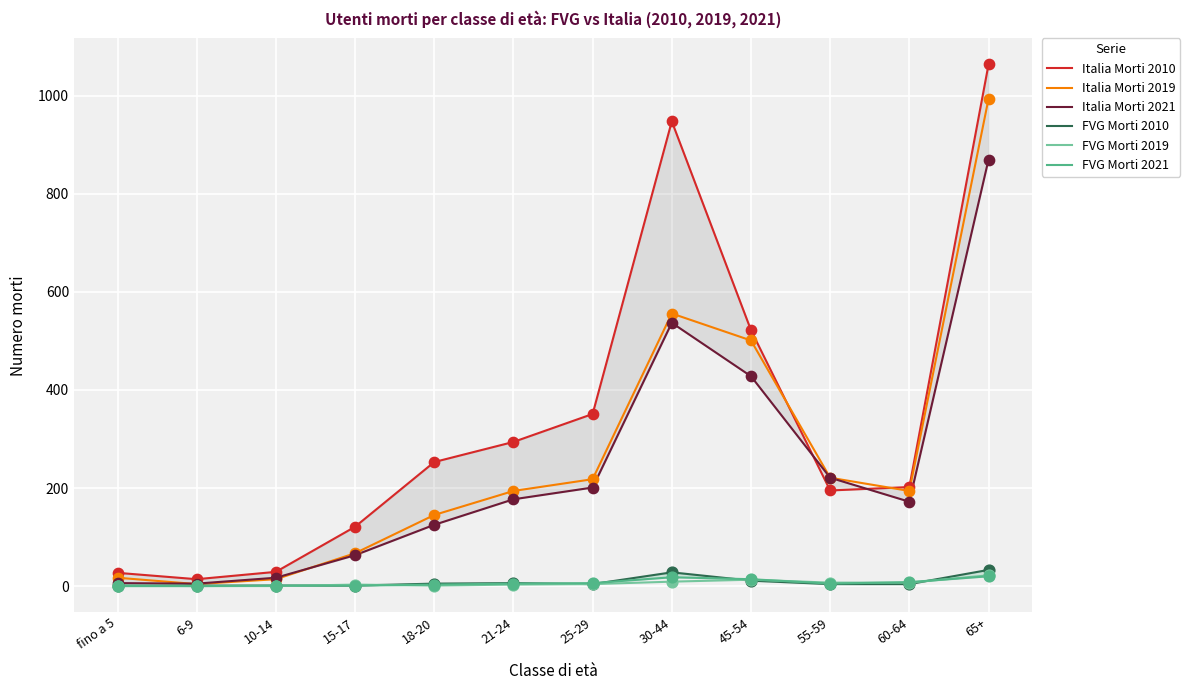

What are all the series names shown in the legend?

Italia Morti 2010, Italia Morti 2019, Italia Morti 2021, FVG Morti 2010, FVG Morti 2019, FVG Morti 2021